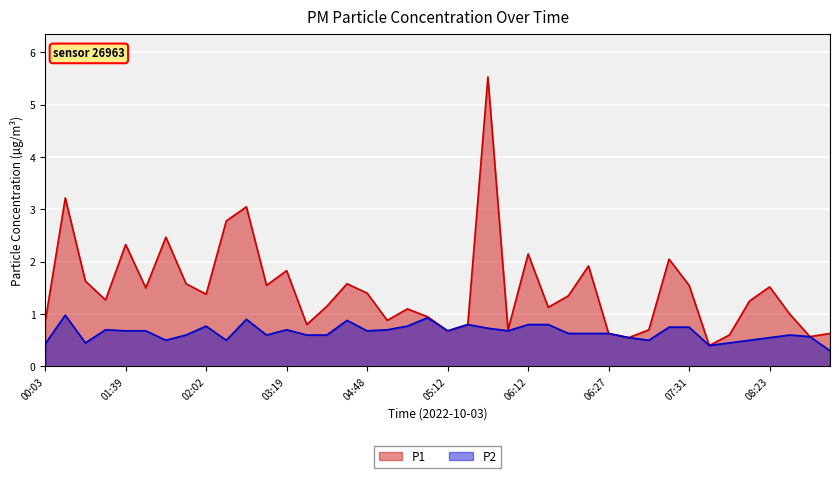

True or false: P1 and P2 intersect in this chart.

False